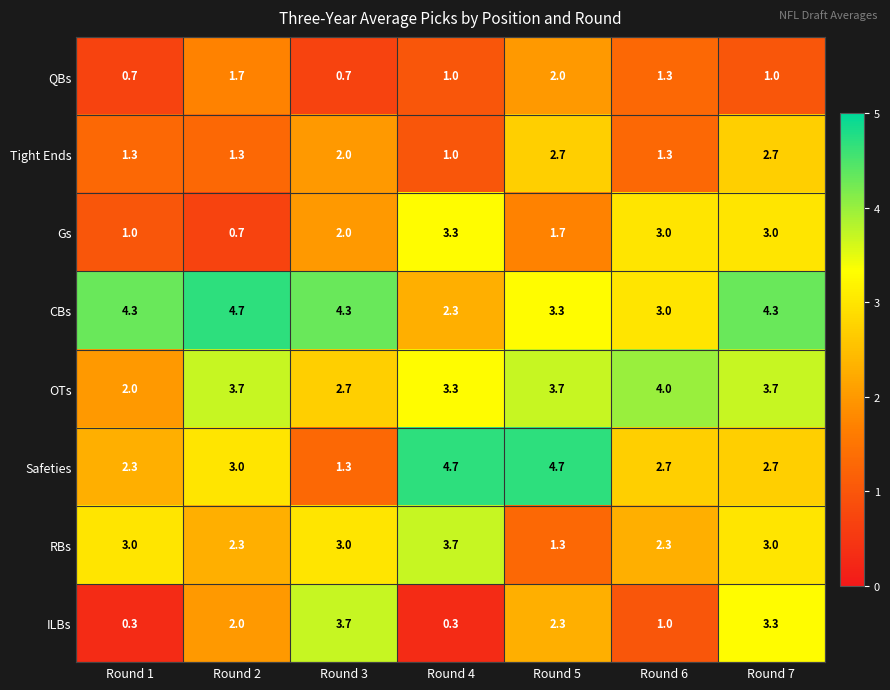

Is it true that Gs equals 0.4 at Round 3?

False